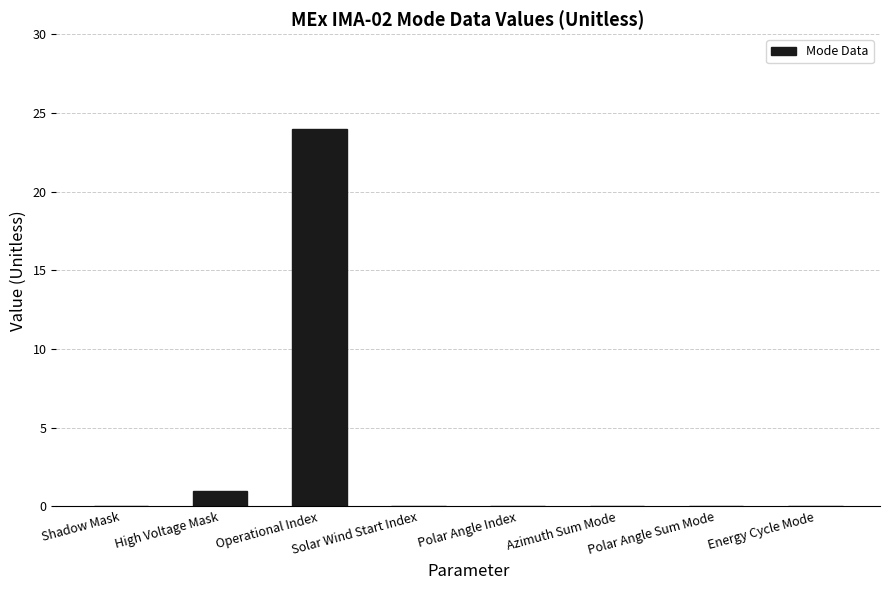

Which label corresponds to the largest value in the chart?

Operational Index